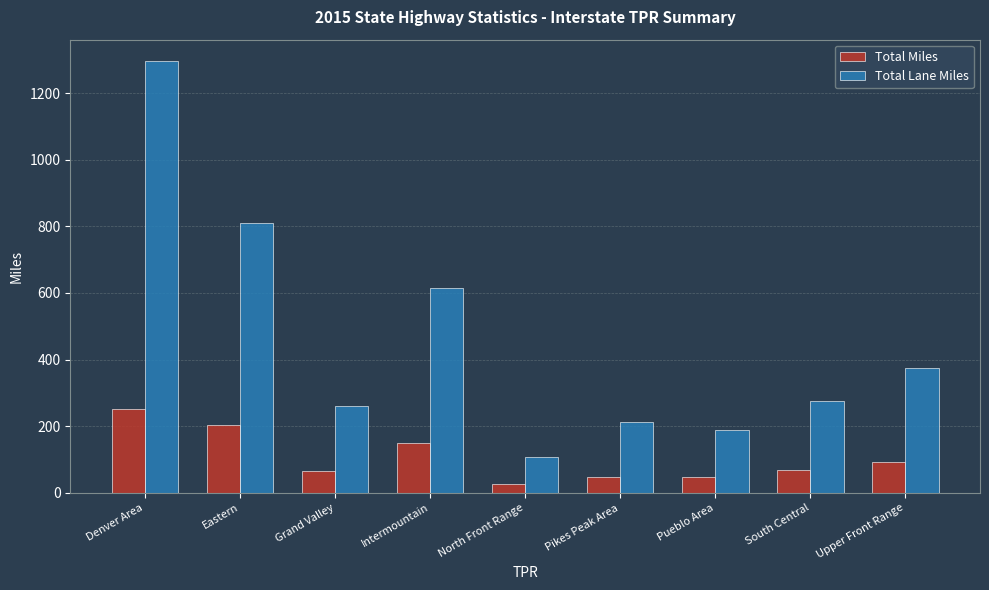

List the series in order of their overall mean, lowest first.

Total Miles, Total Lane Miles